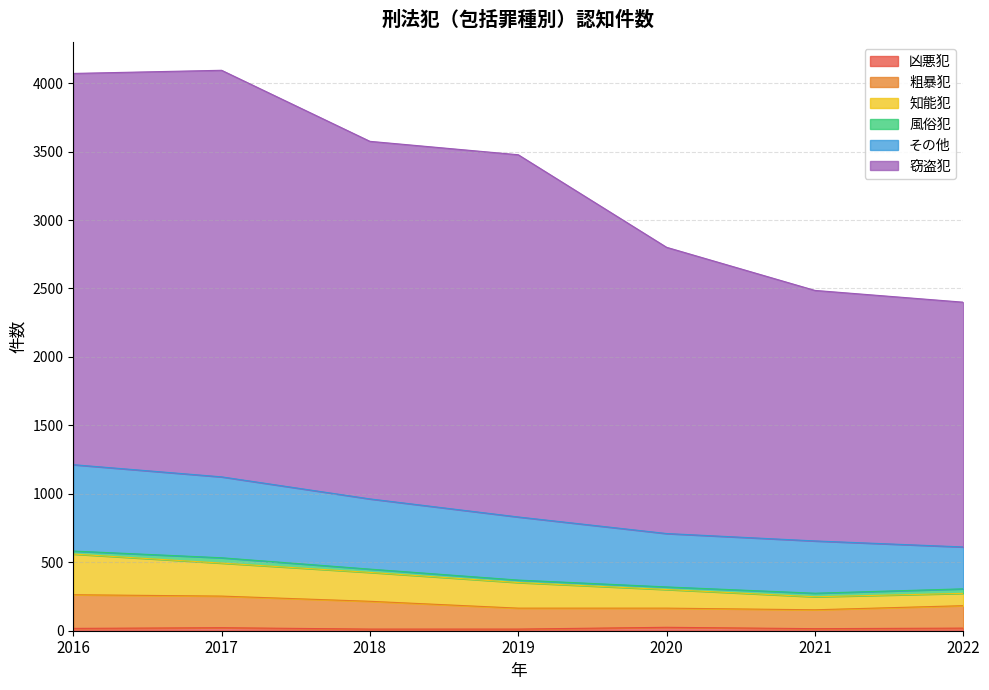

Does the chart display data point markers on the line(s)?

No